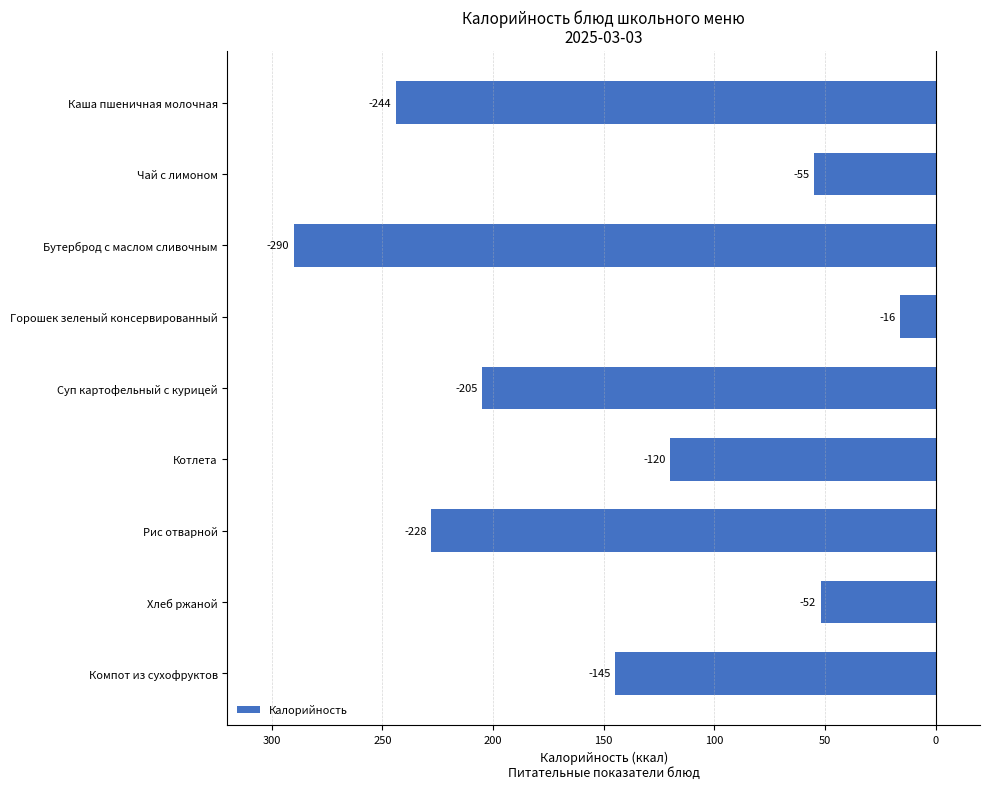

Does the chart contain any negative values?

Yes